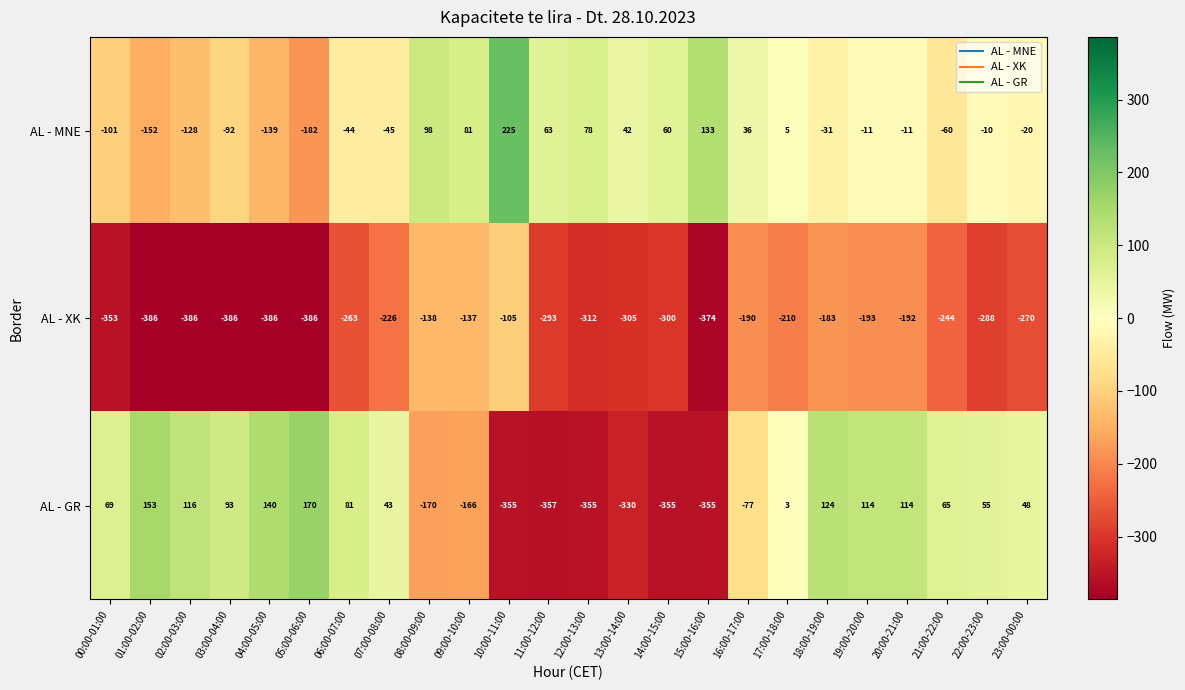

Between 04:00-05:00 and 23:00-00:00, which series saw the biggest shift?

AL - MNE